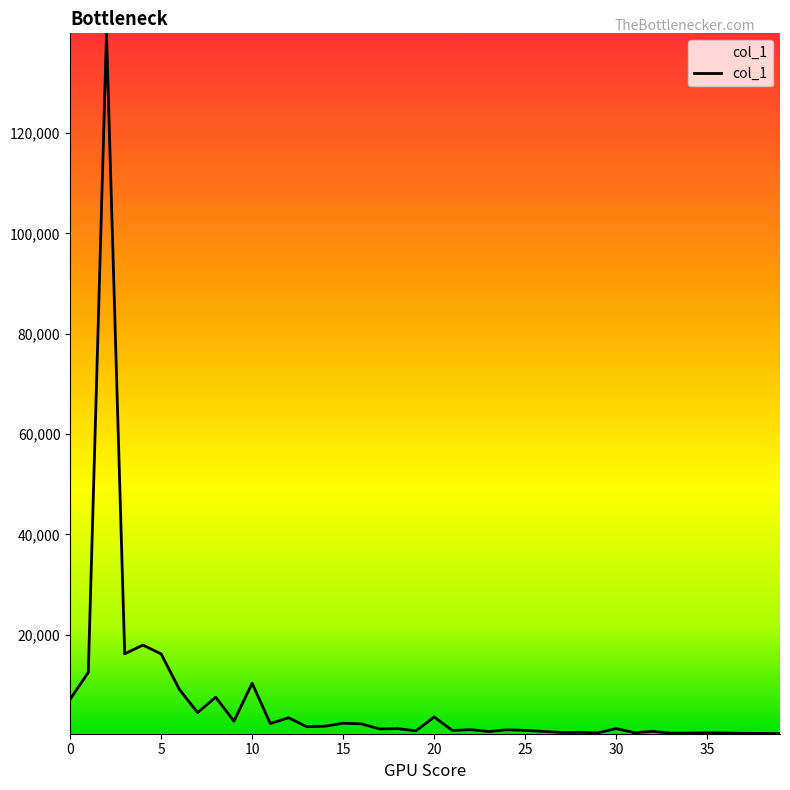

What is the smallest value displayed?

284